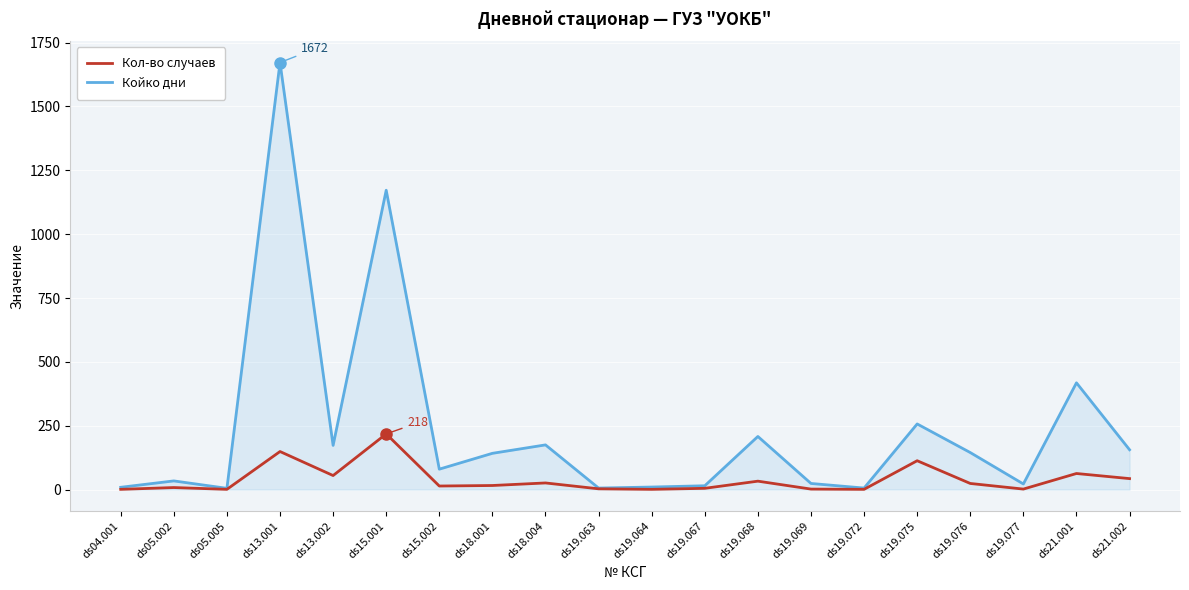

What is the sum of all Кол-во случаев values?

778